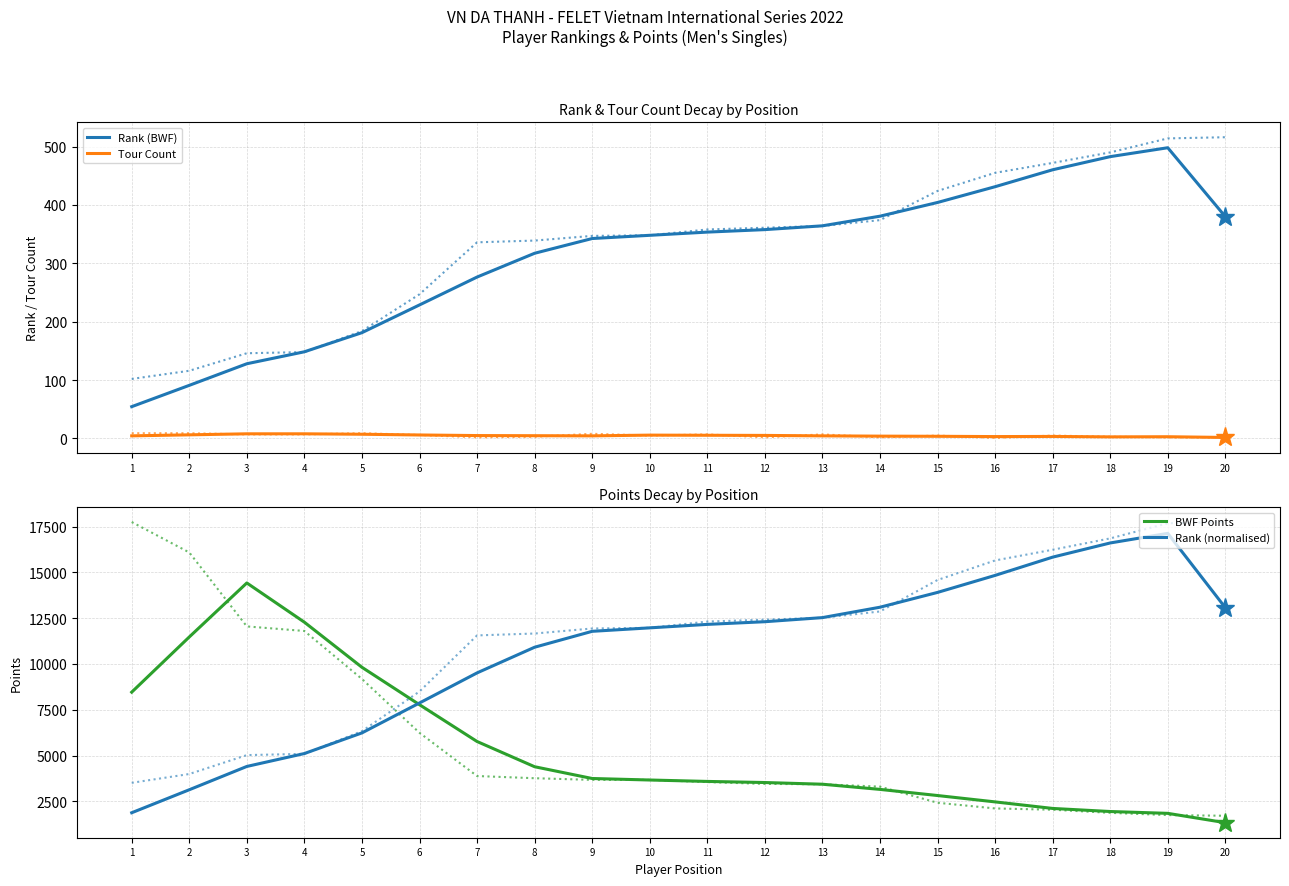

At 13, list the series in order from largest to smallest.

Rank (normalised), BWF Points, Rank (BWF), Tour Count